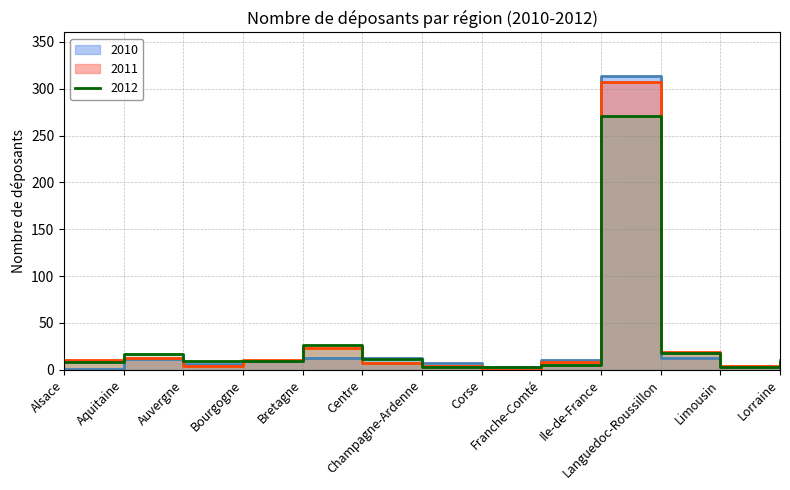

Read the 2012 value at Ile-de-France.

271